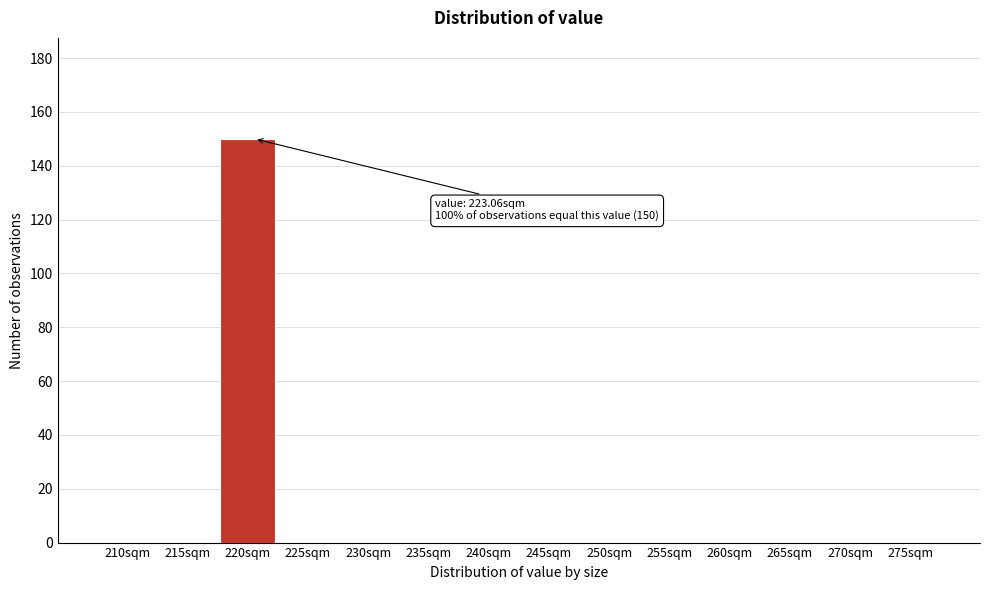

Reading right to left, what are all the values shown in this chart?

275sqm=0	270sqm=0	265sqm=0	260sqm=0	255sqm=0	250sqm=0	245sqm=0	240sqm=0	235sqm=0	230sqm=0	225sqm=0	220sqm=150	215sqm=0	210sqm=0